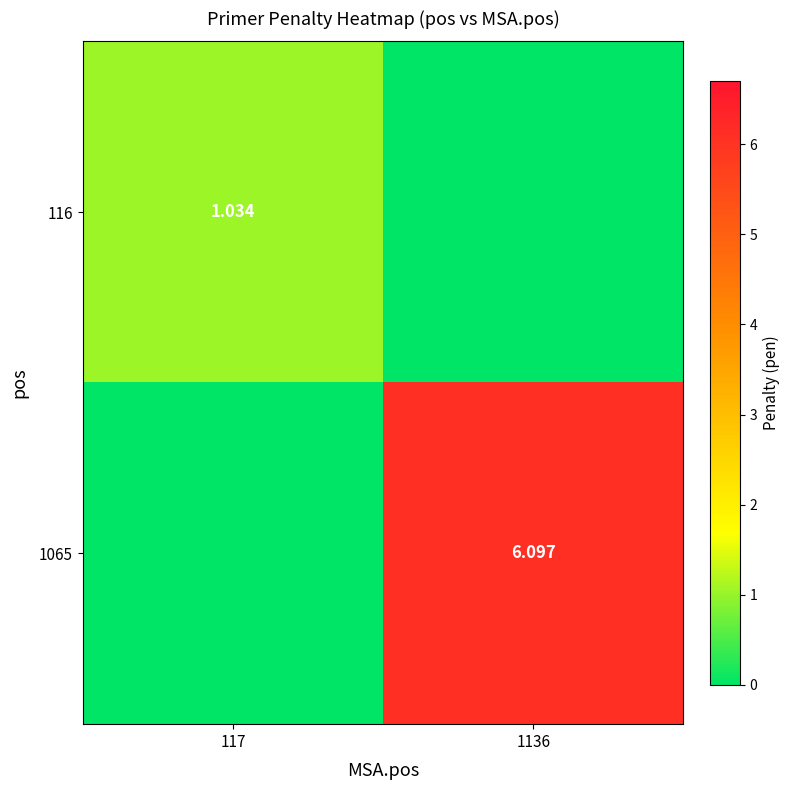

Is the value of 1065 at 1136 greater than the value of 116 at 117?

Yes